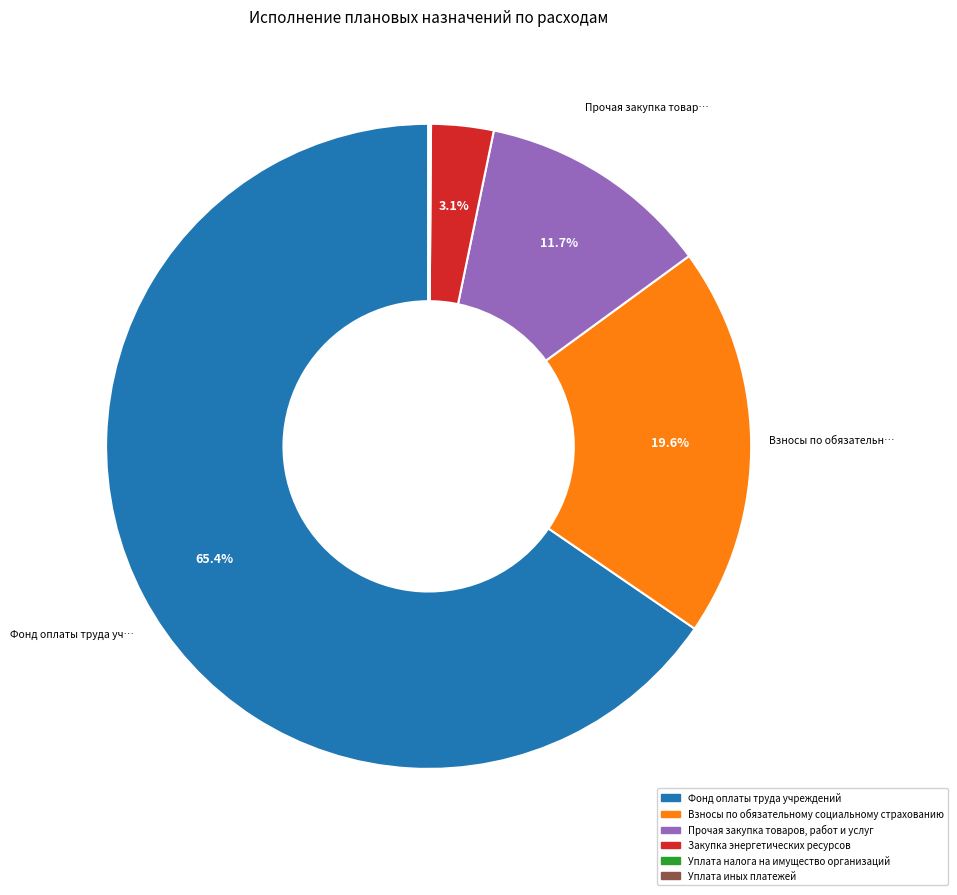

To the nearest percent, what is the combined percentage of Закупка энергетических ресурсов and Взносы по обязательному социальному страхованию?

23%